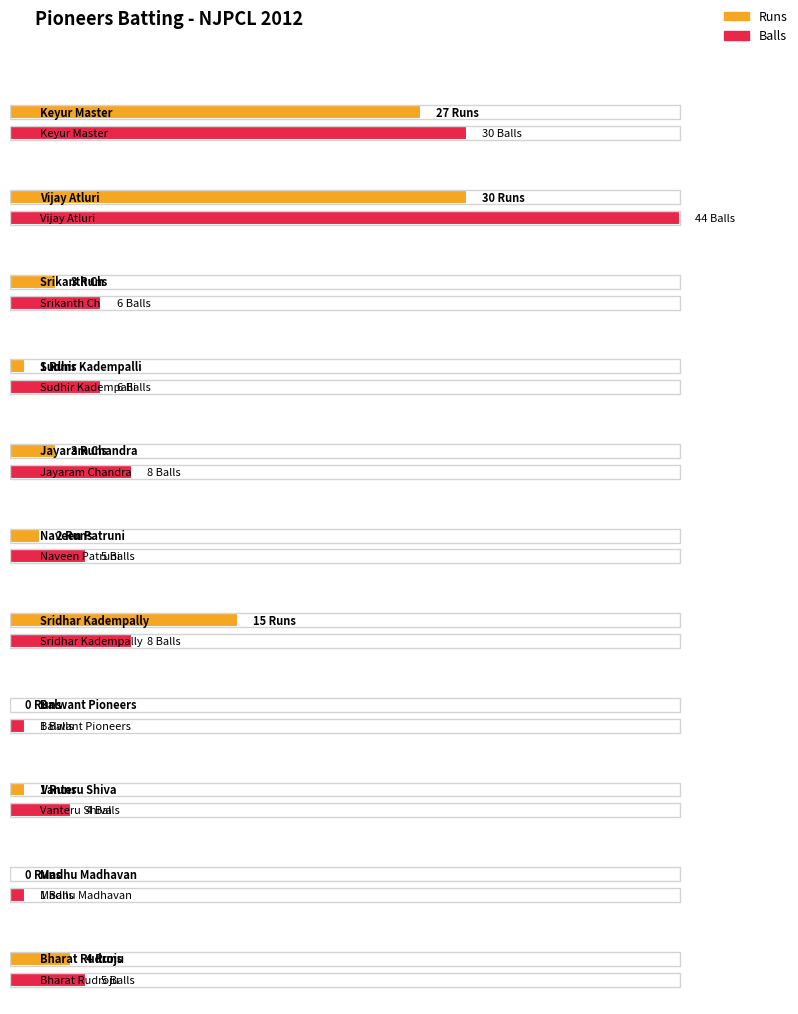

Which category has the lowest value in the Balls series?

Balwant Pioneers